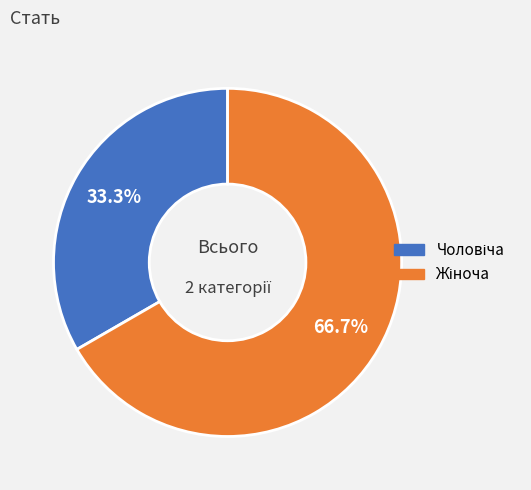

Count the number of slices in the pie.

2